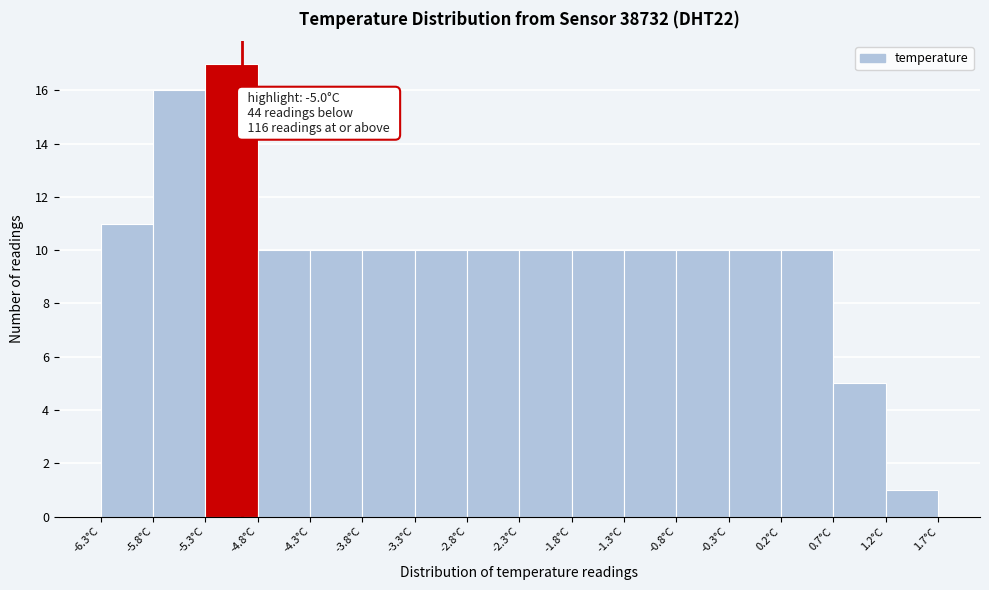

Which range on the x-axis has the tallest bar?

-5.35 to -4.85